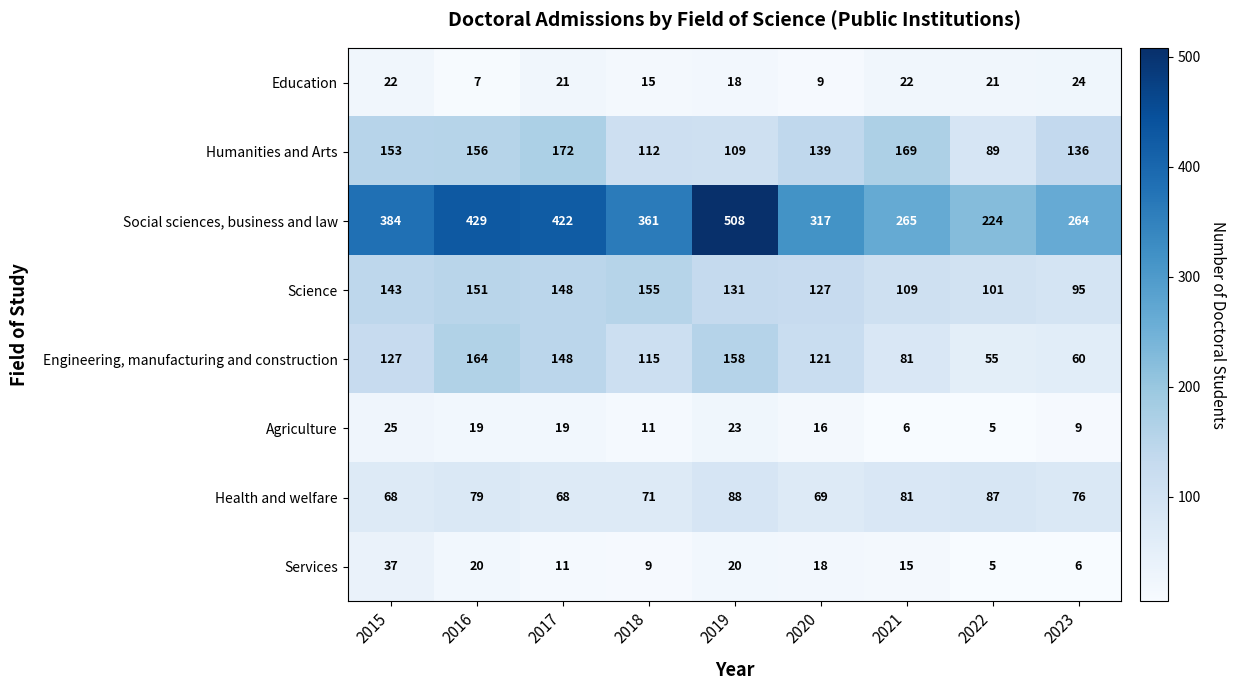

Which series has the largest range (max minus min)?

Social sciences, business and law